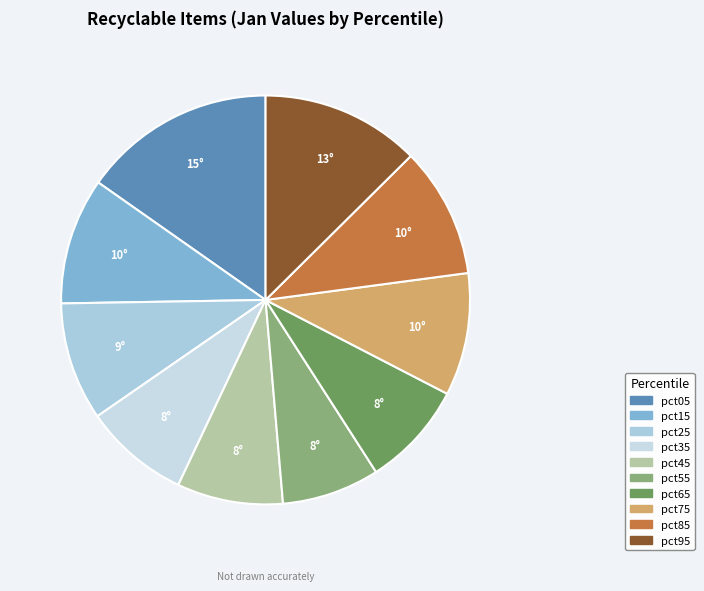

The pct55 slice represents 19% of the pie. True or false?

False